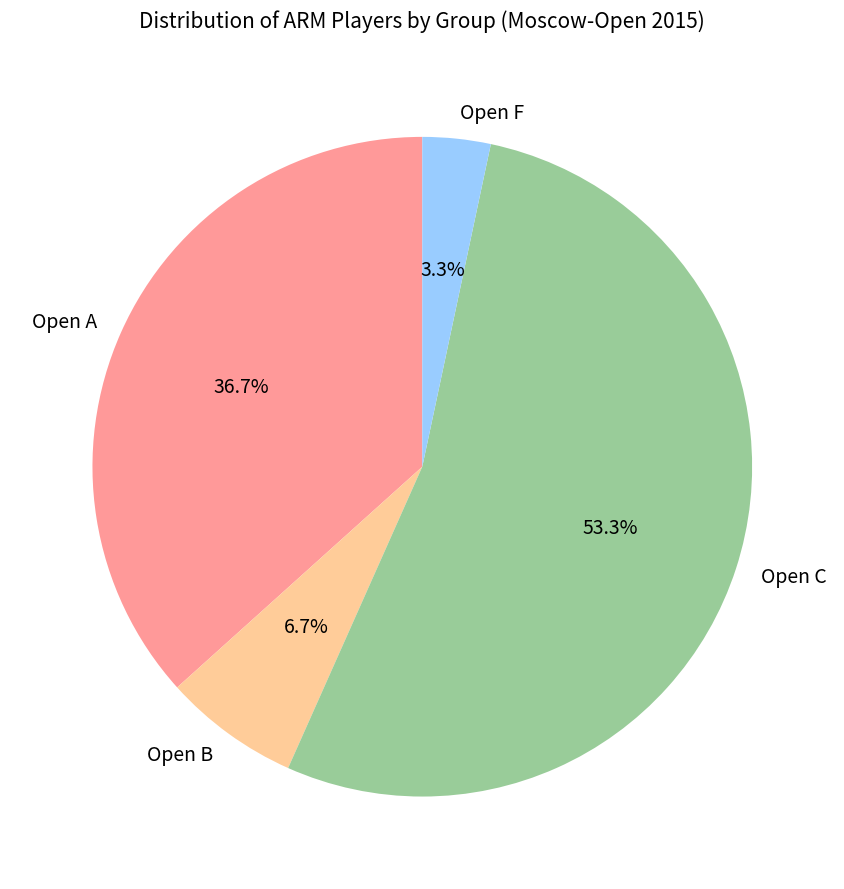

What percentage is NOT represented by Open A?

63.3%